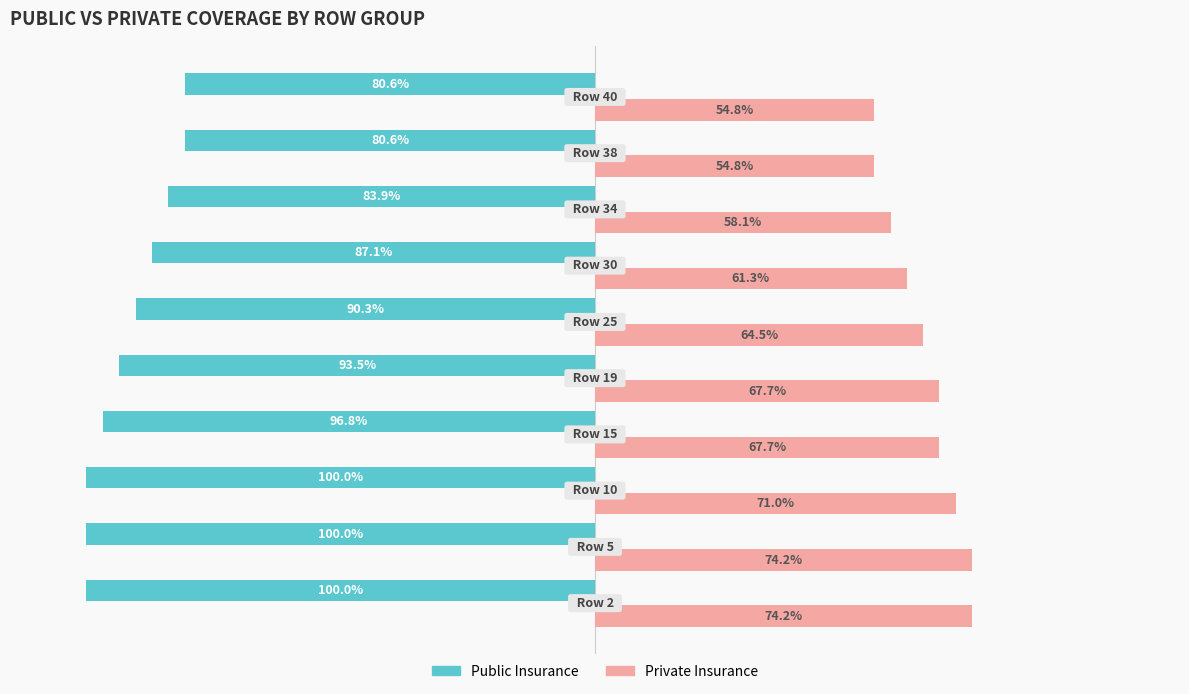

Which series has the largest total across all categories?

Private Insurance